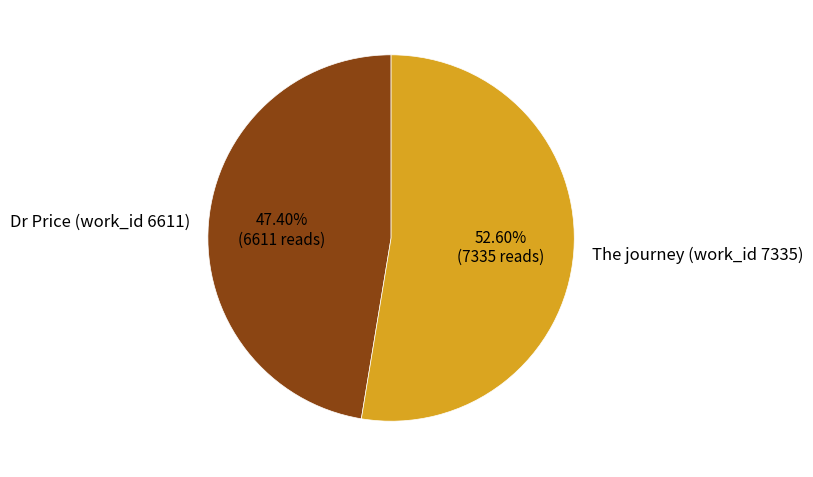

What is the majority slice?

The journey (work_id 7335)